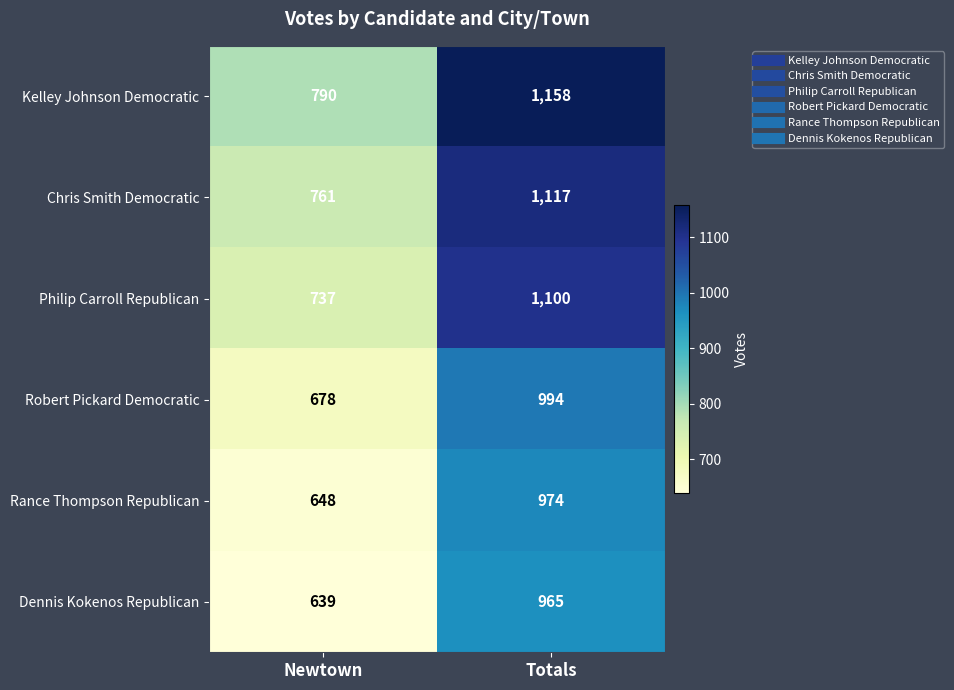

Reading right to left, transcribe all the data shown in this chart.

Kelley Johnson Democratic: 1158	790
Chris Smith Democratic: 1117	761
Philip Carroll Republican: 1100	737
Robert Pickard Democratic: 994	678
Rance Thompson Republican: 974	648
Dennis Kokenos Republican: 965	639